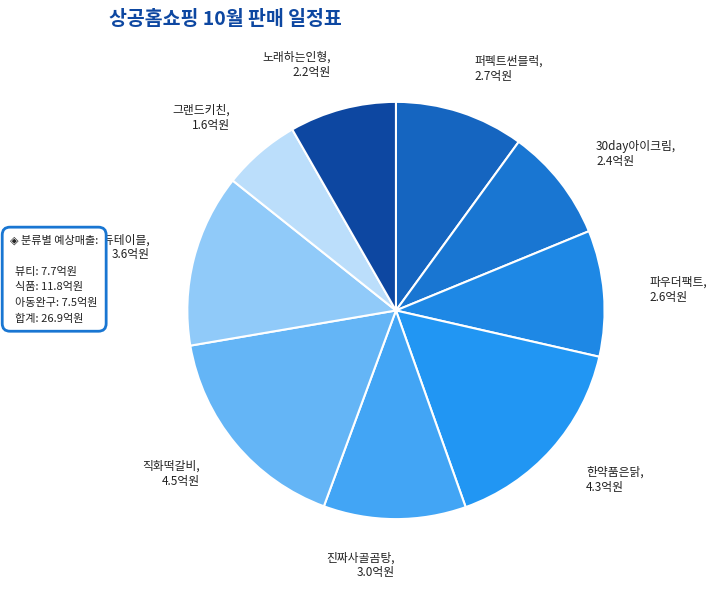

Is it true that 한약품은닭 is 16% of the pie?

True